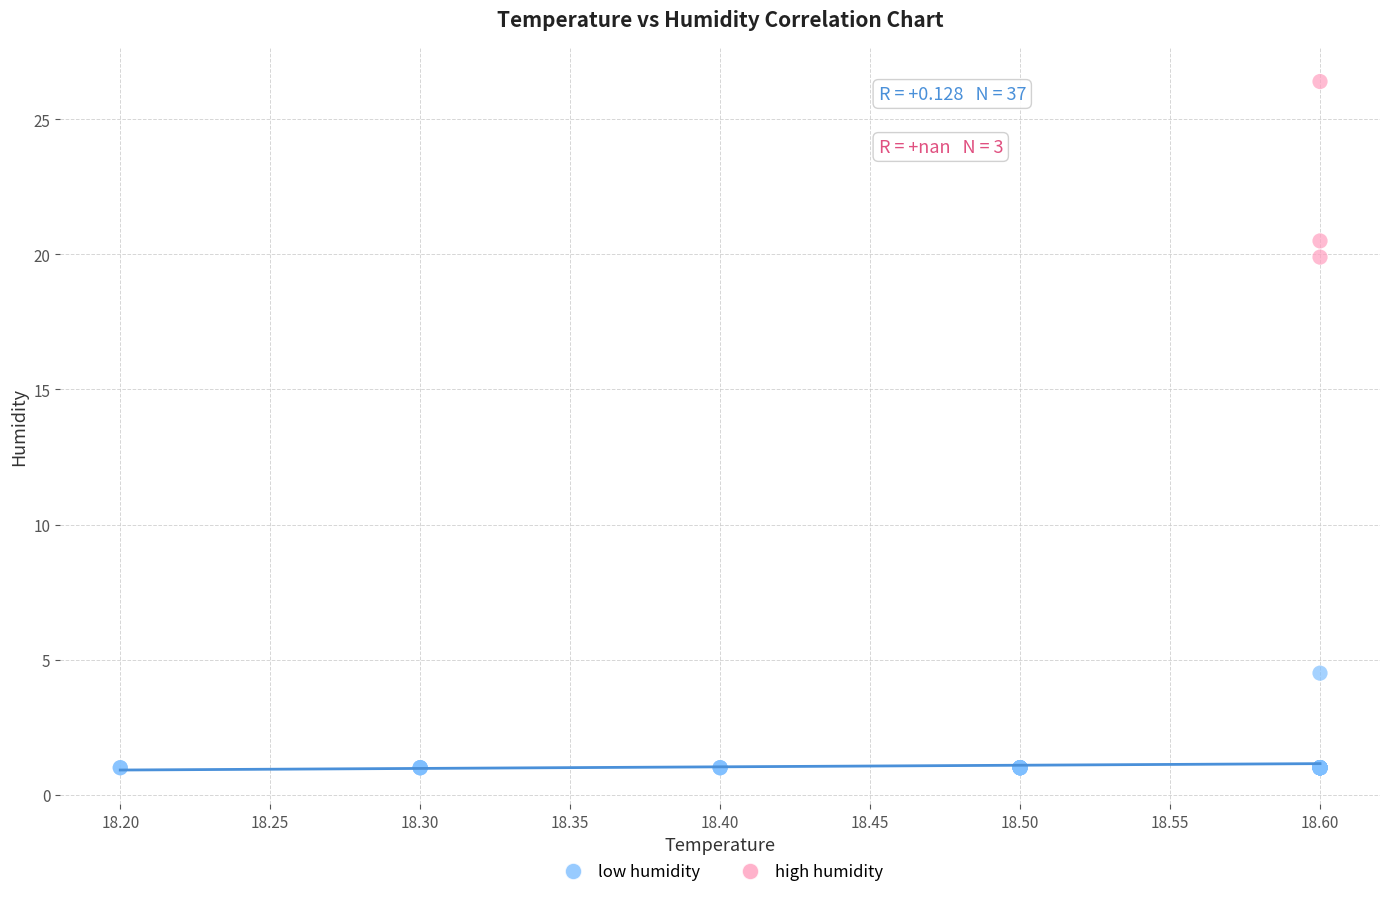

Which series contains the highest Y value?

high humidity